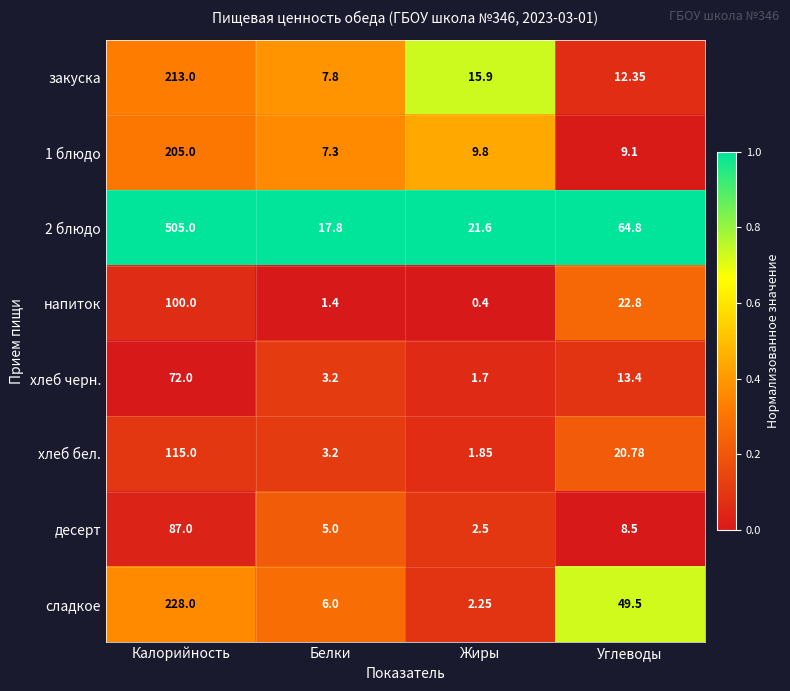

At which label is 2 блюдо closest to 261?

Углеводы